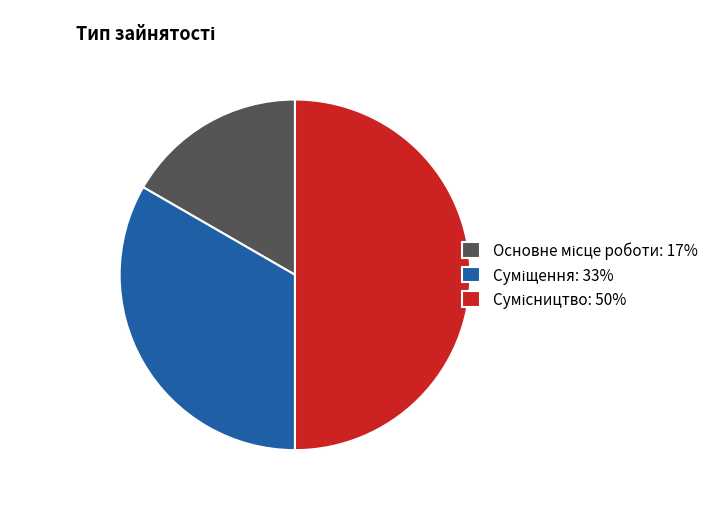

Count the number of slices in the pie.

3